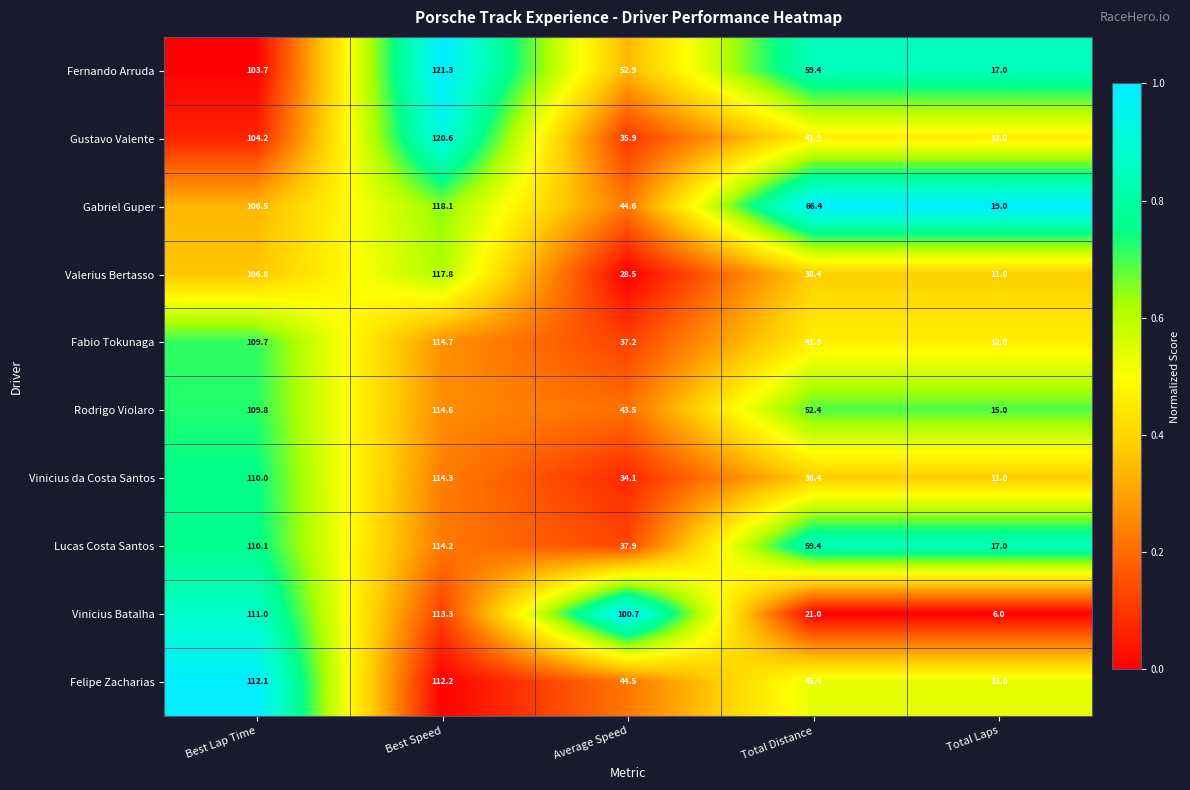

At which label does Felipe Zacharias first exceed 45?

Best Lap Time